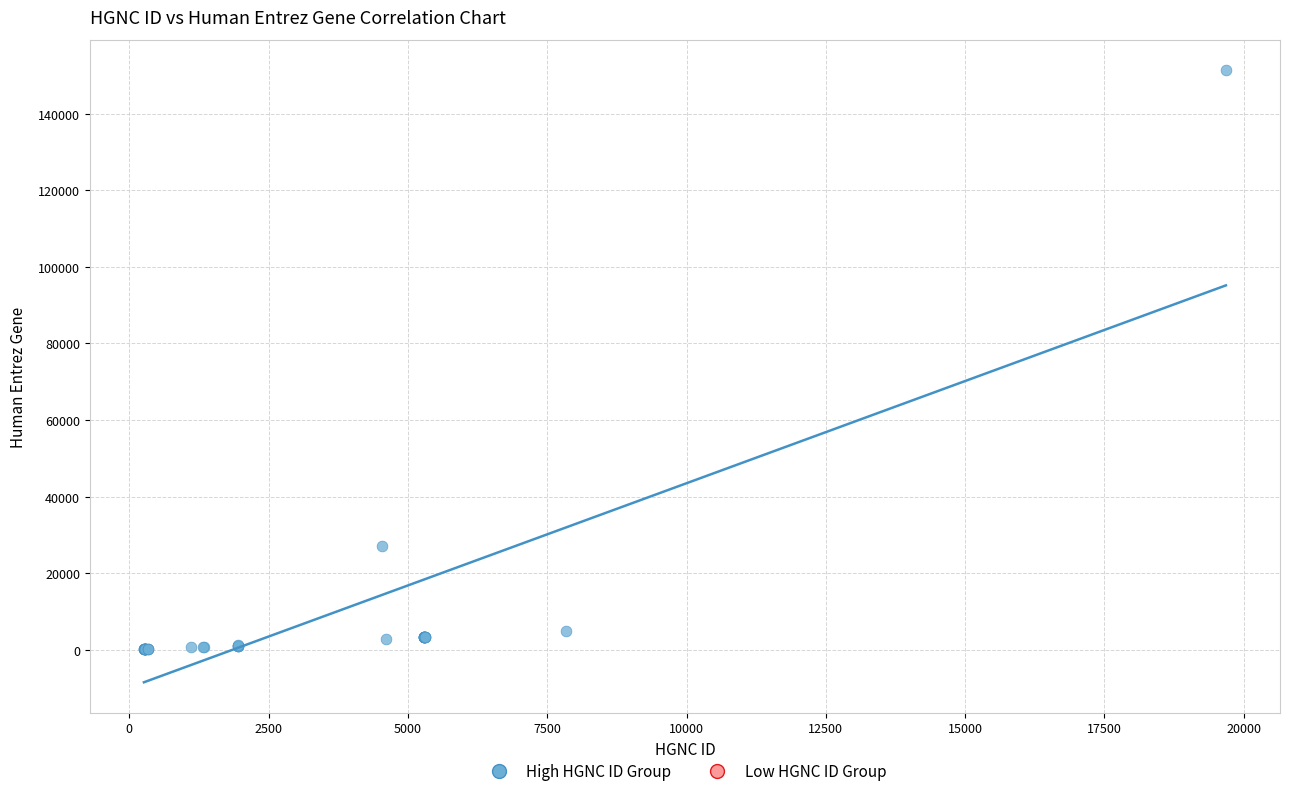

What Y value in the scatter plot is closest to 75720?

27202